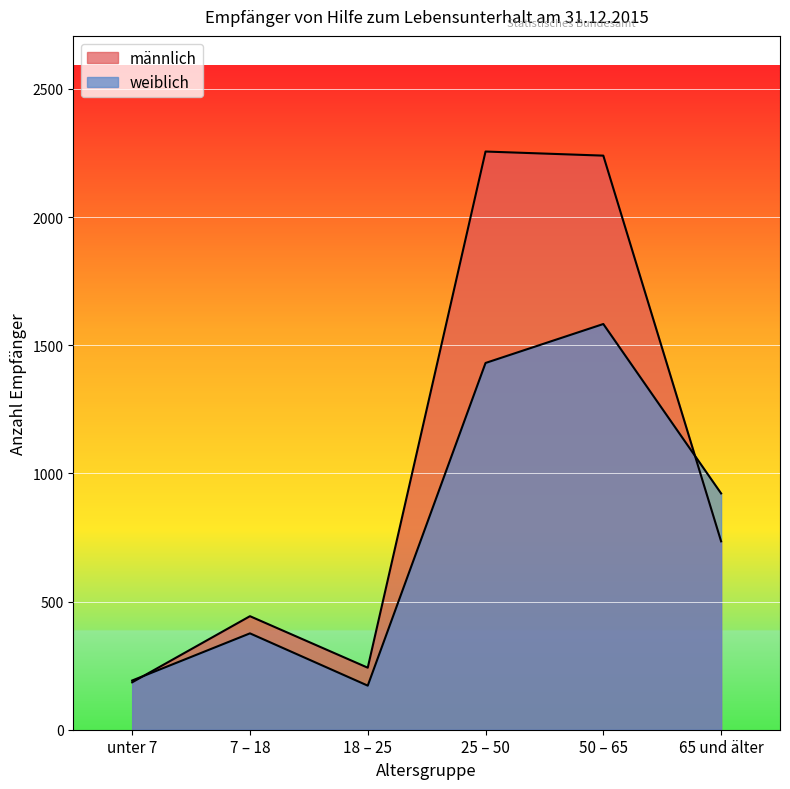

Count the number of data series in this chart.

2